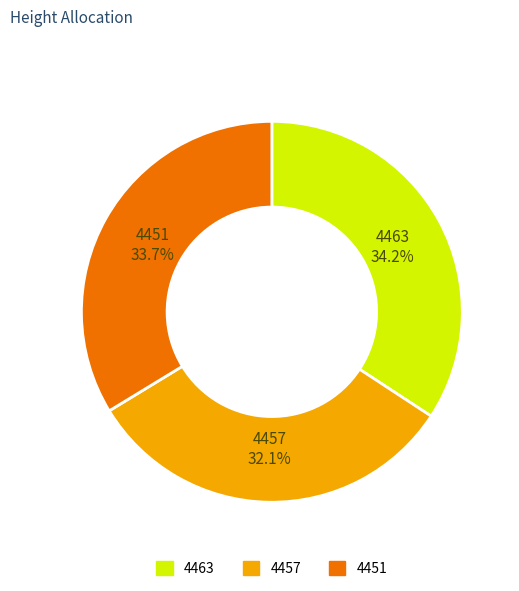

The 4463 slice represents 29% of the pie. True or false?

False